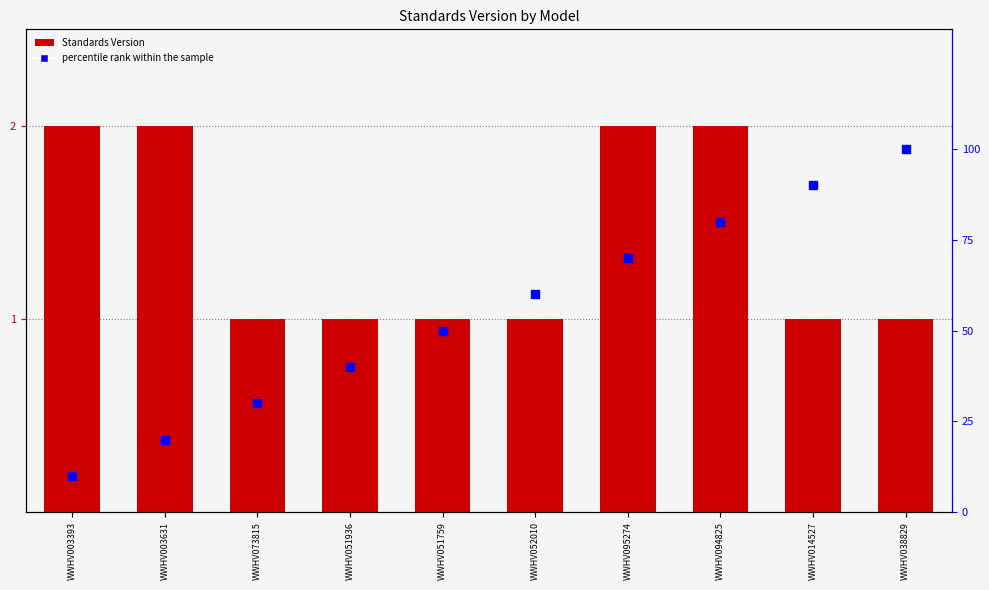

Is the value of percentile rank within the sample at WWHV095274 greater than the value of Standards Version at WWHV073815?

Yes